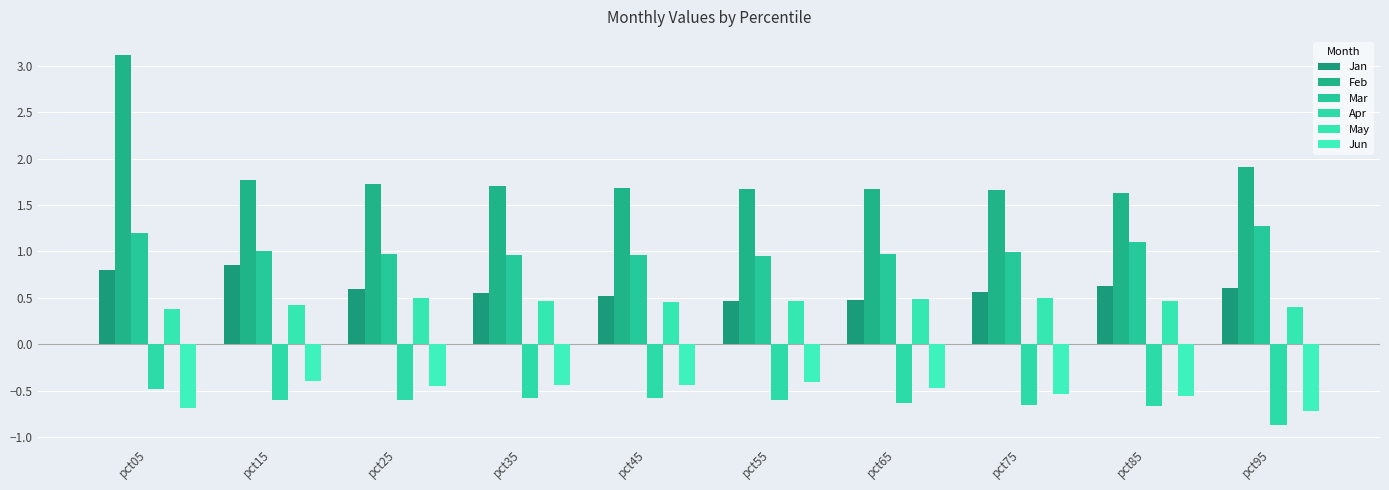

What is the difference between the maximum and second lowest values in the Apr series?

0.2